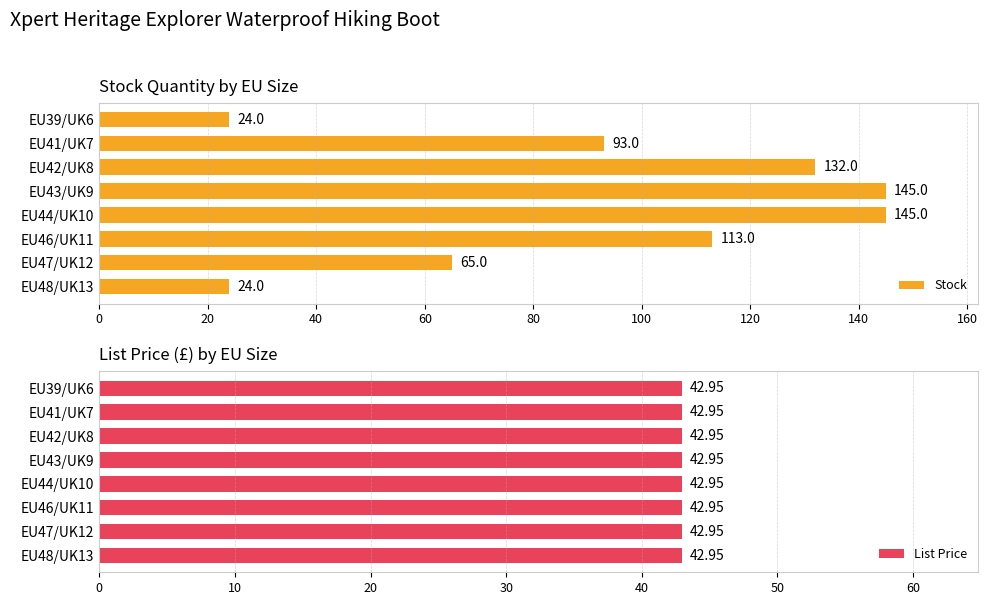

What is the minimum value for Stock?

24